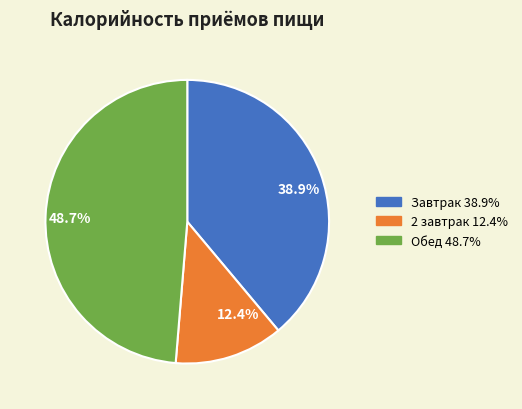

To the nearest percent, what portion does Завтрак represent?

39%